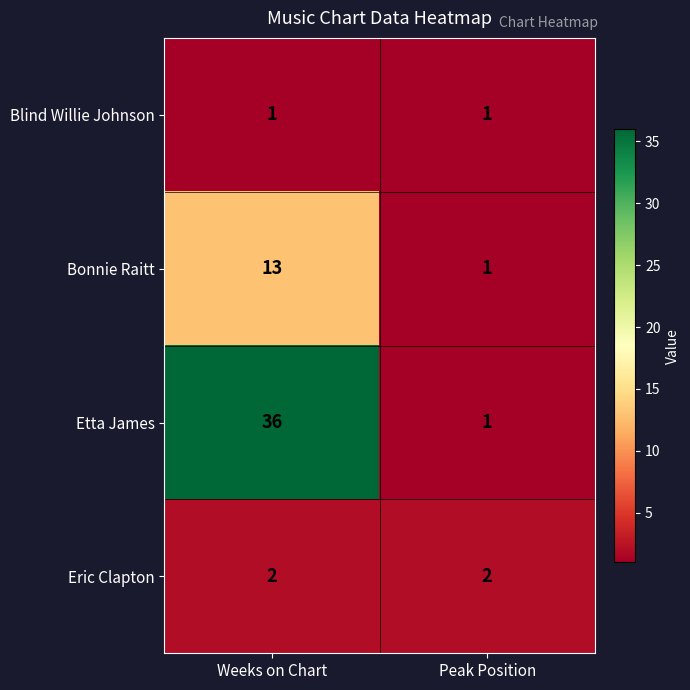

Which series has the largest total across all categories?

Etta James